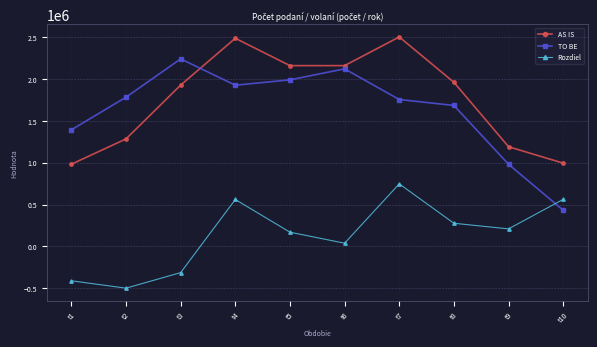

What is the sum of the AS IS values at t6 and t4?

4644935